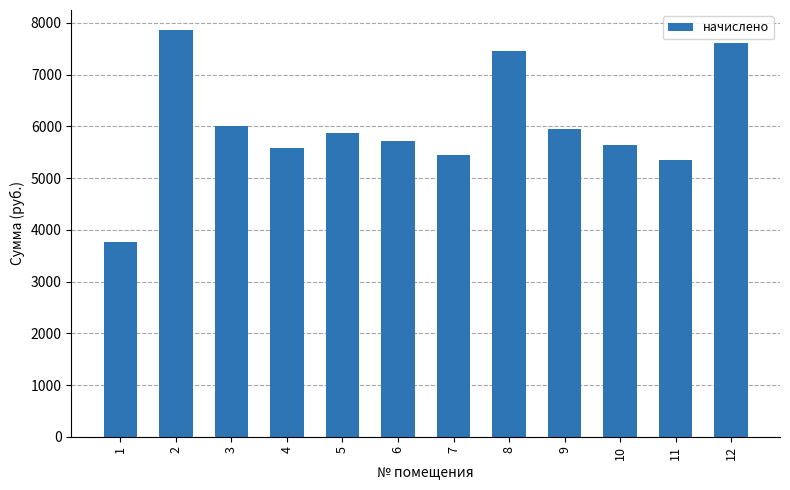

The value at 6 is 1907.9. True or false?

False